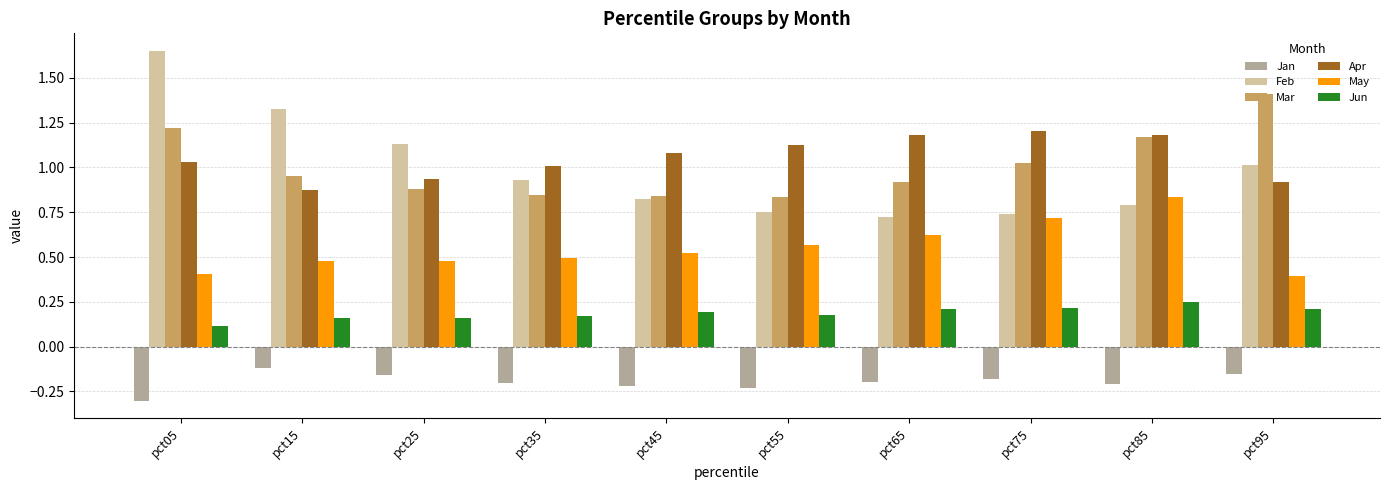

Count the number of data series in this chart.

6